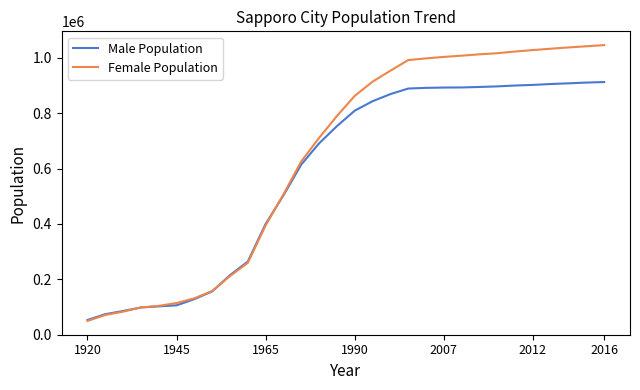

Which series has the largest total across all categories?

Female Population